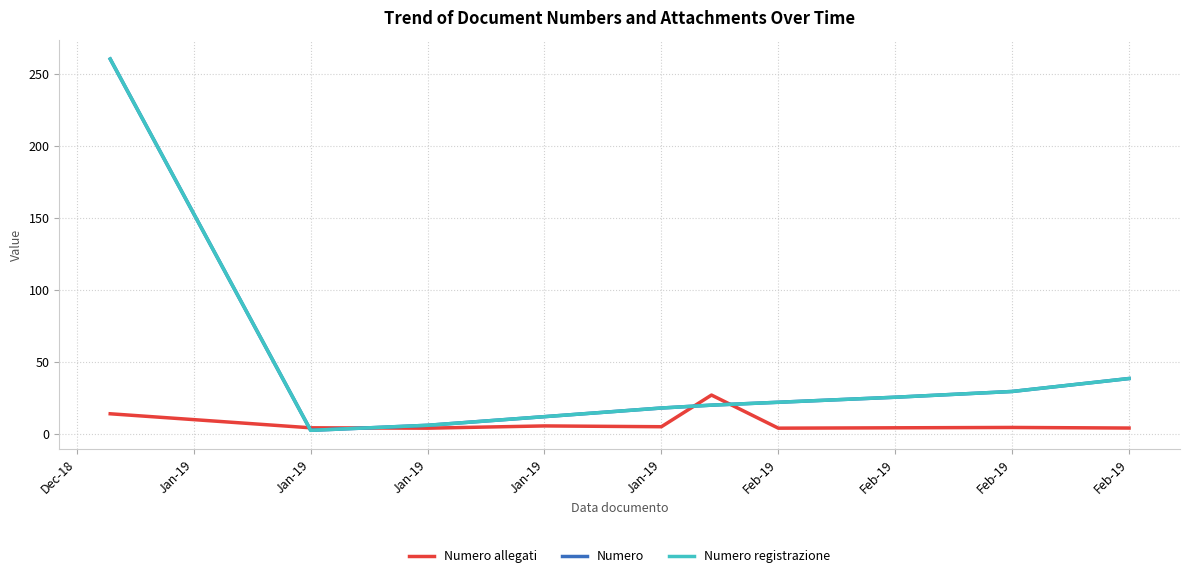

List the series in order of their peak value, highest first.

Numero, Numero registrazione, Numero allegati